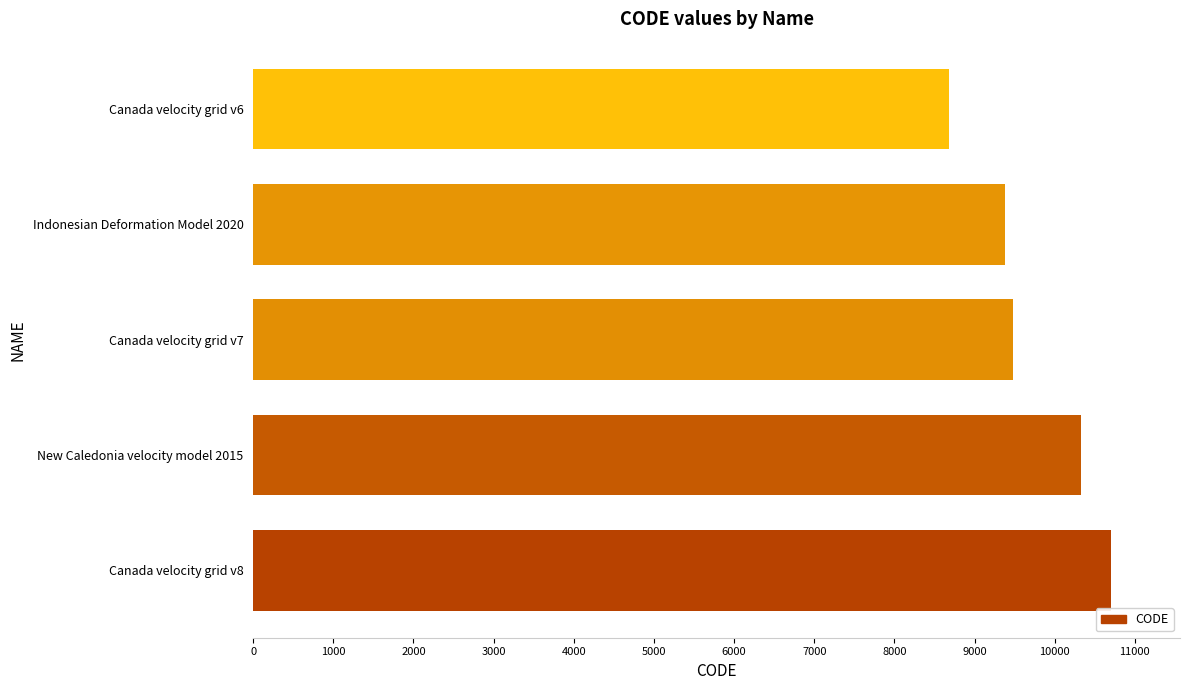

Approximately how many times larger is the value at Canada velocity grid v7 compared to New Caledonia velocity model 2015?

0.9